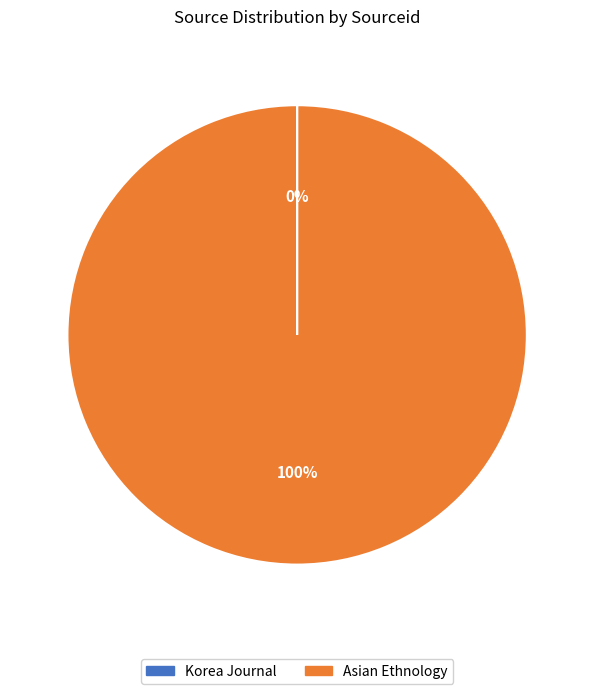

What is the majority slice?

Asian Ethnology